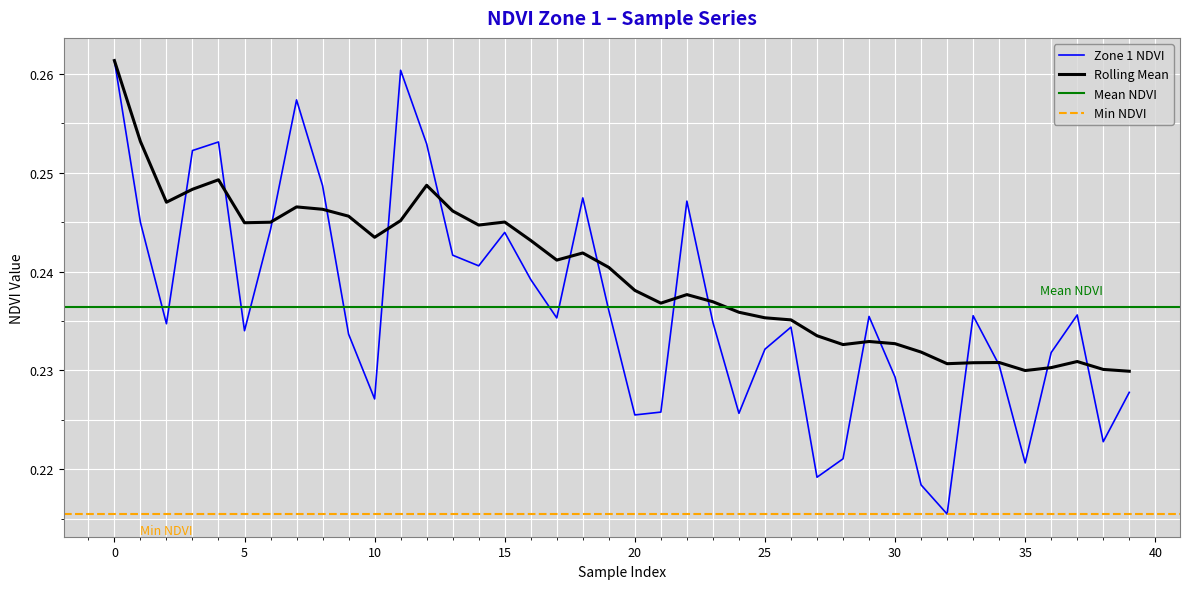

Rank the categories by Rolling Mean value from lowest to highest.

39, 35, 38, 36, 32, 33, 34, 37, 31, 28, 30, 29, 27, 26, 25, 24, 21, 23, 22, 20, 19, 17, 18, 16, 10, 14, 5, 6, 15, 11, 9, 13, 8, 7, 2, 3, 12, 4, 1, 0